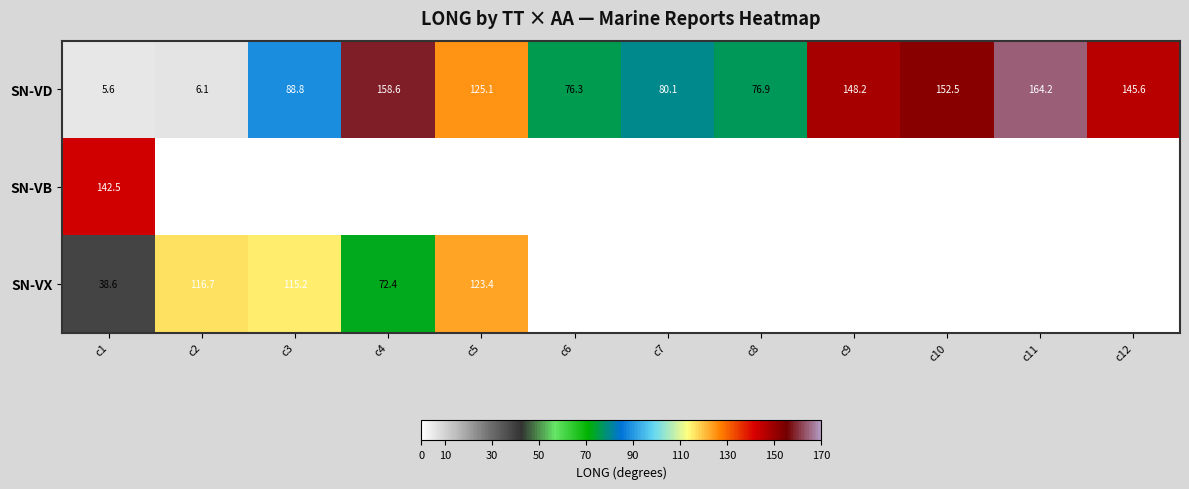

Which category has the lowest value in the SN-VD series?

c1